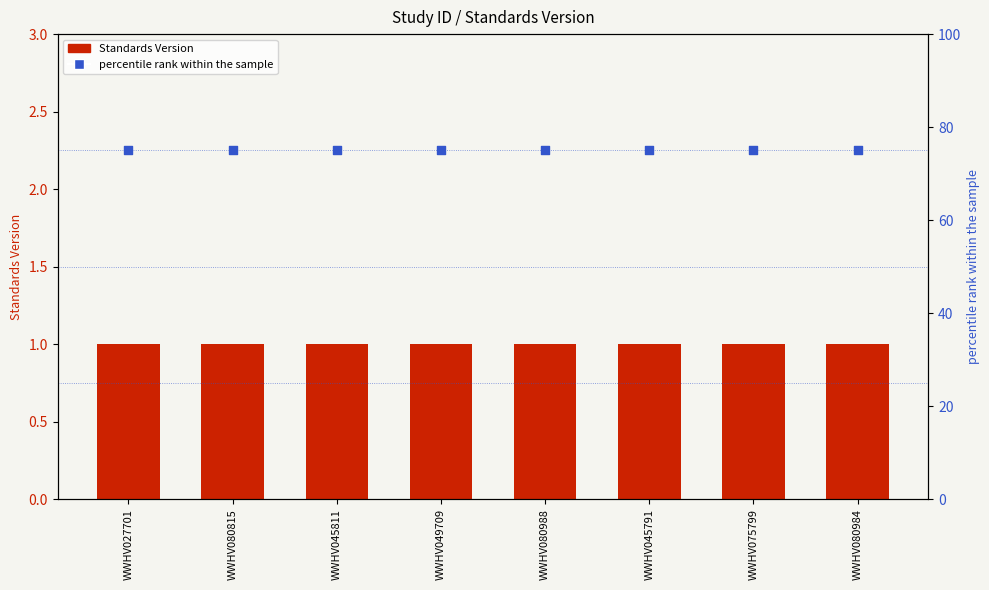

Which series reaches the maximum Y coordinate?

percentile rank within the sample